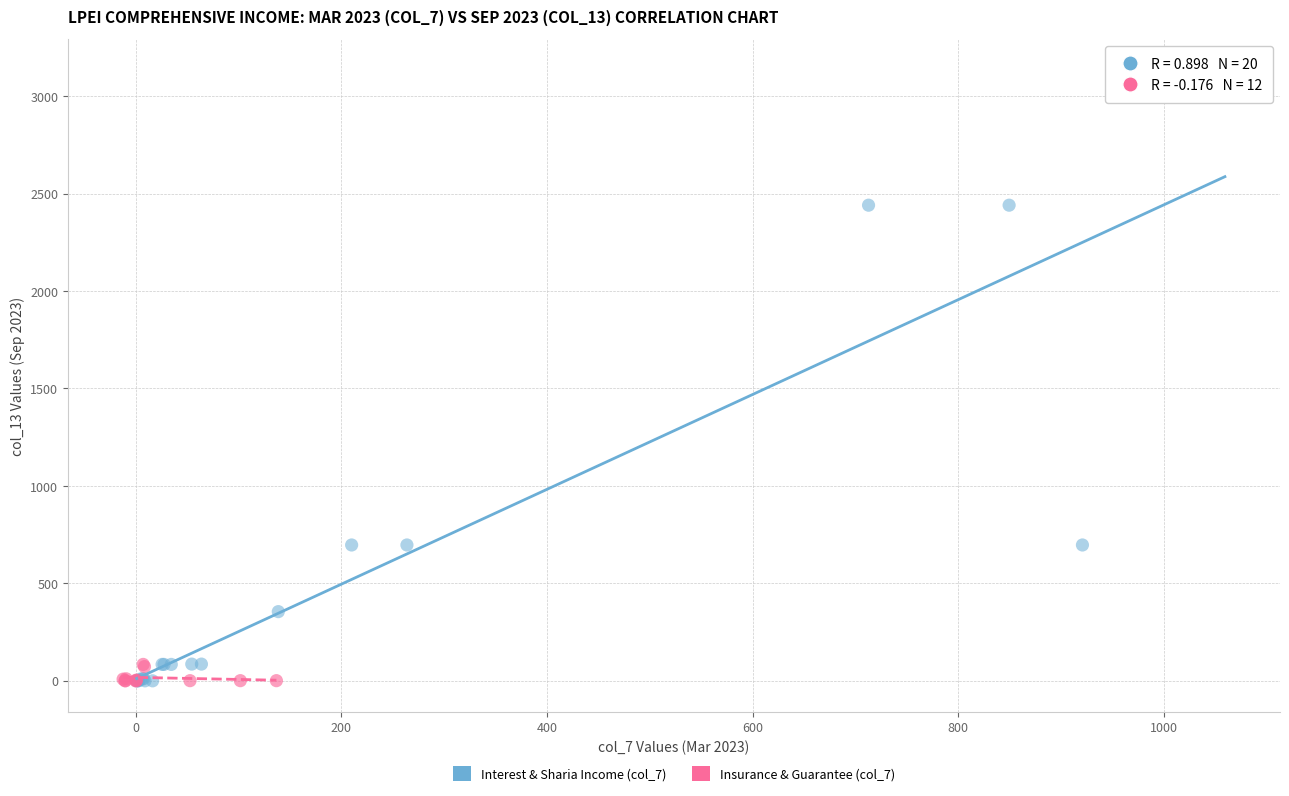

Which series has the widest spread of Y values?

Interest & Sharia Income (col_7)